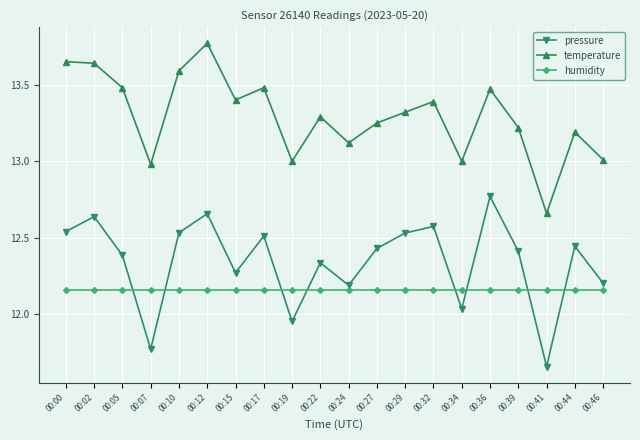

Where is the first local maximum for pressure?

00:02